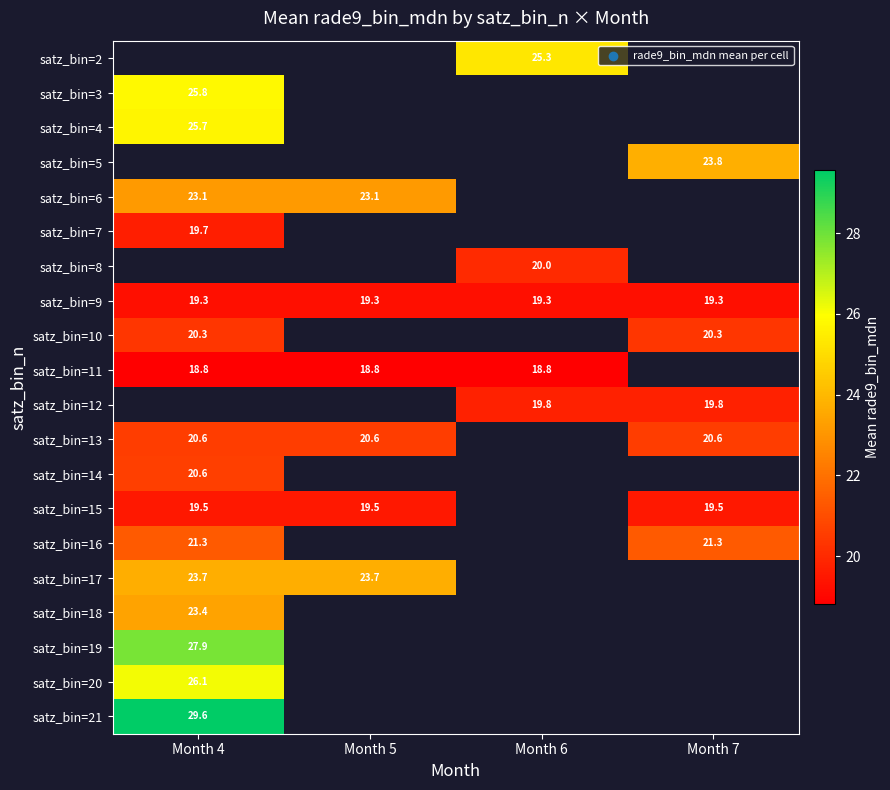

Is the value of satz_bin=17 at Month 4 greater than the value of satz_bin=11 at Month 5?

Yes